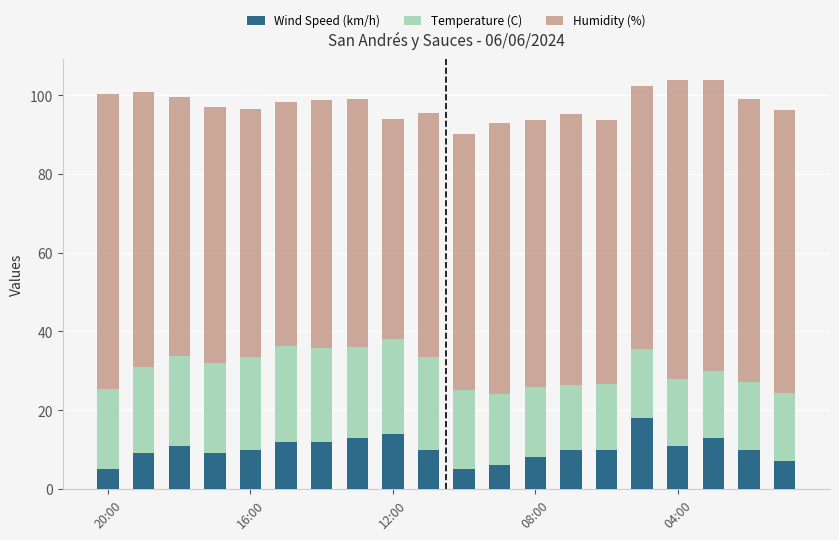

What is the lowest value of the Wind Speed (km/h) series?

5.0